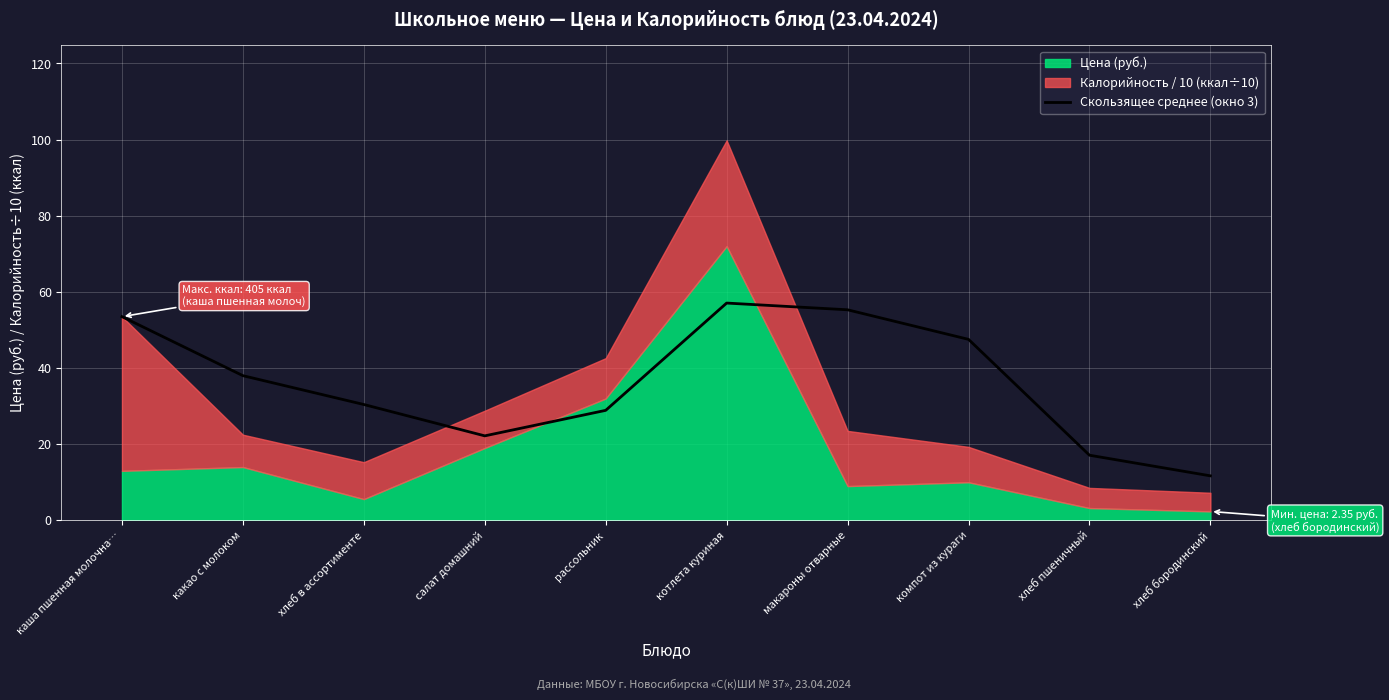

How many lines are shown in the chart?

1